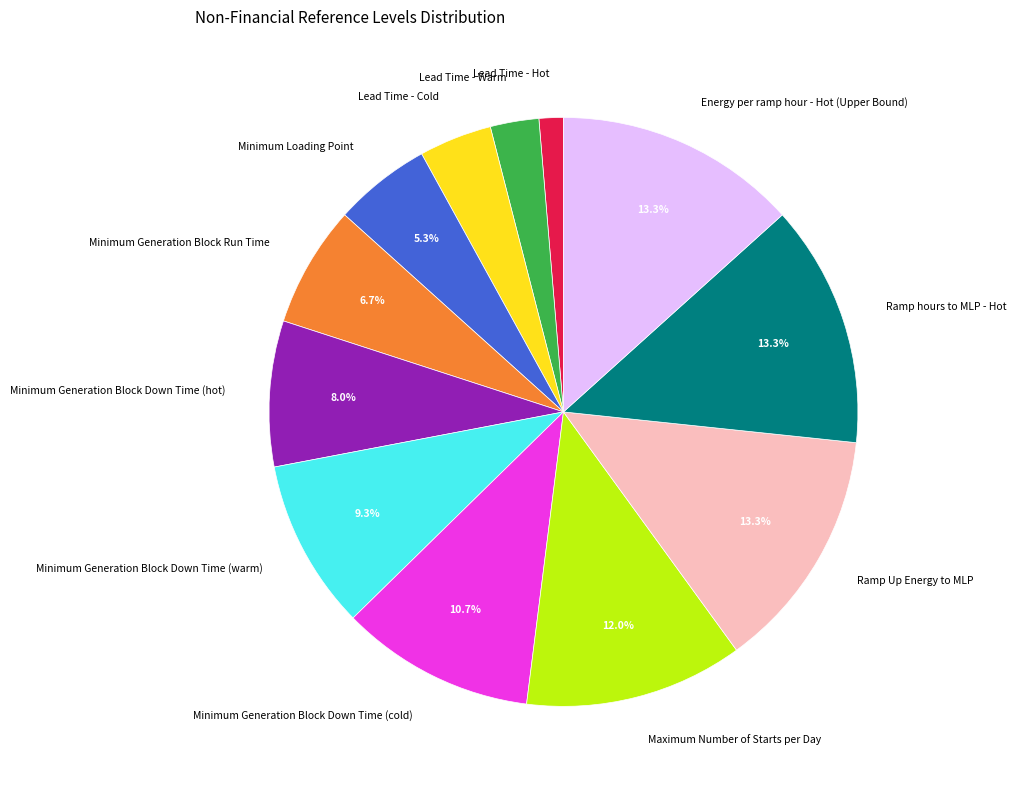

Is the sum of Minimum Generation Block Down Time (cold) and Minimum Generation Block Down Time (hot) greater than half?

No